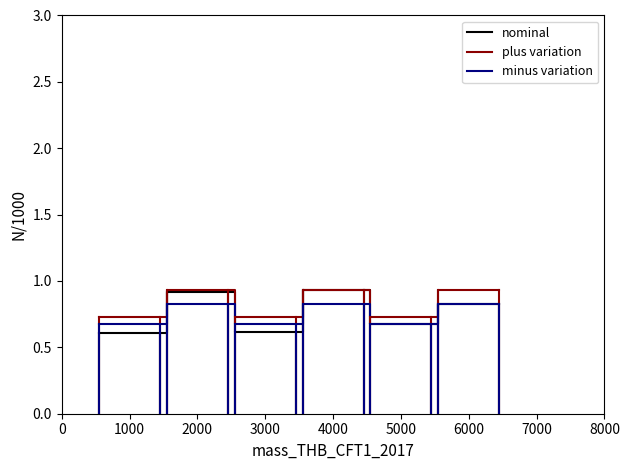

Which series has the widest spread of values?

nominal